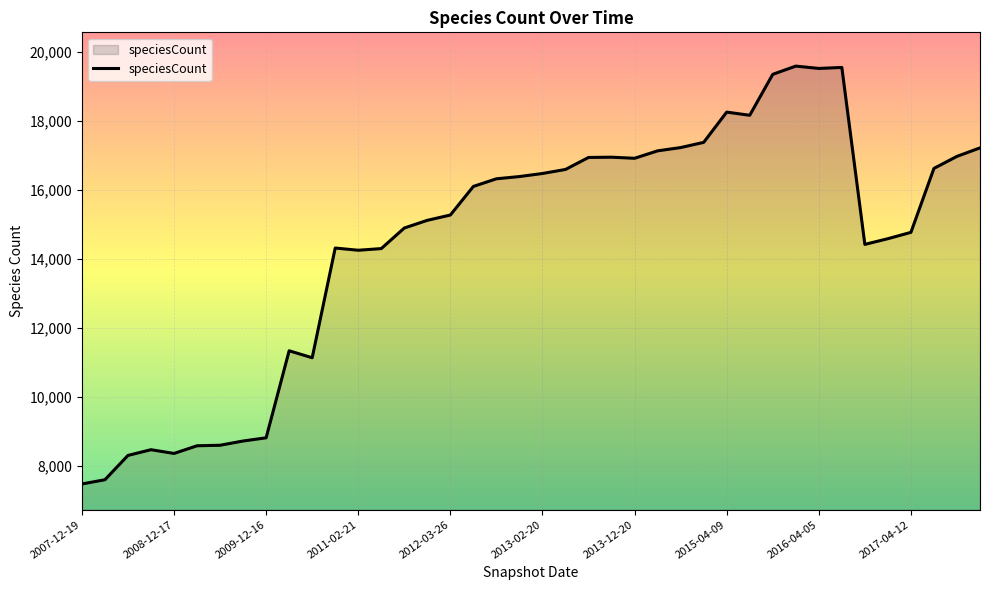

What is the minimum value shown in the chart?

7467